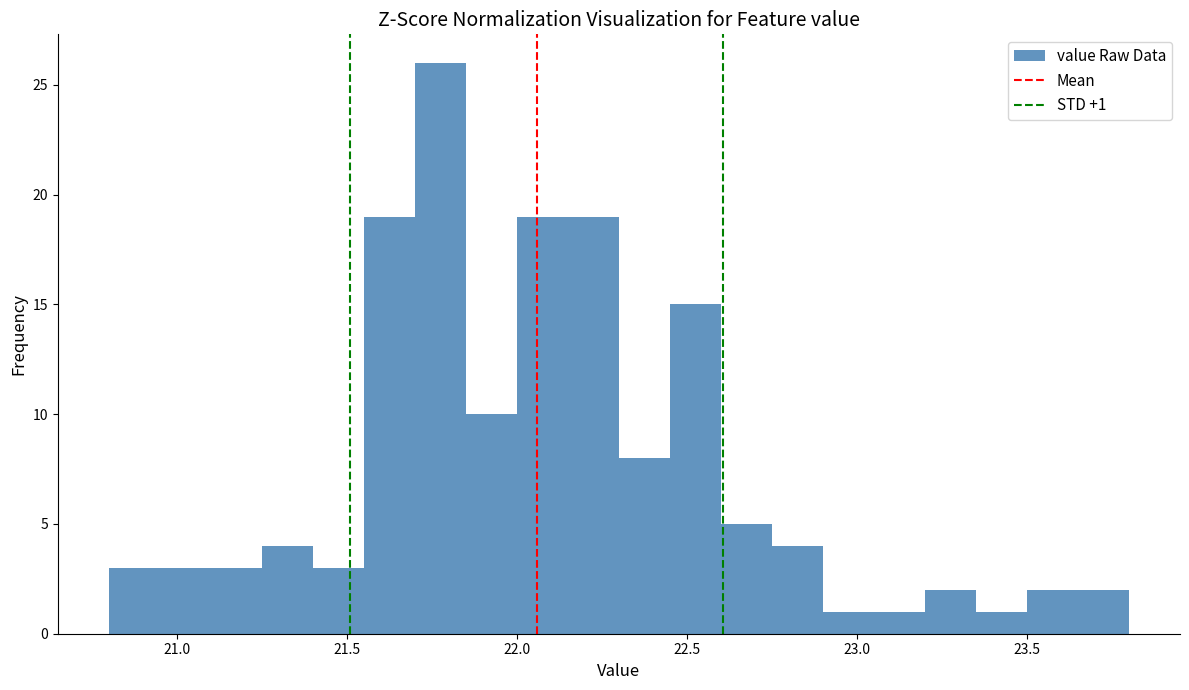

Read against the x-axis, roughly where is the centre of the tallest bar?

21.80